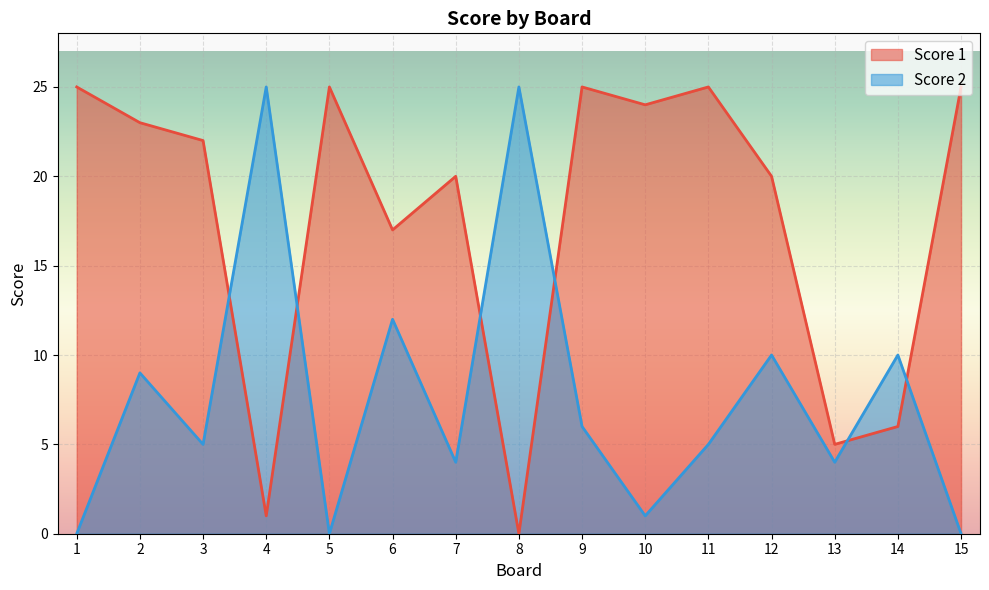

Between 6 and 13, which is larger?

6